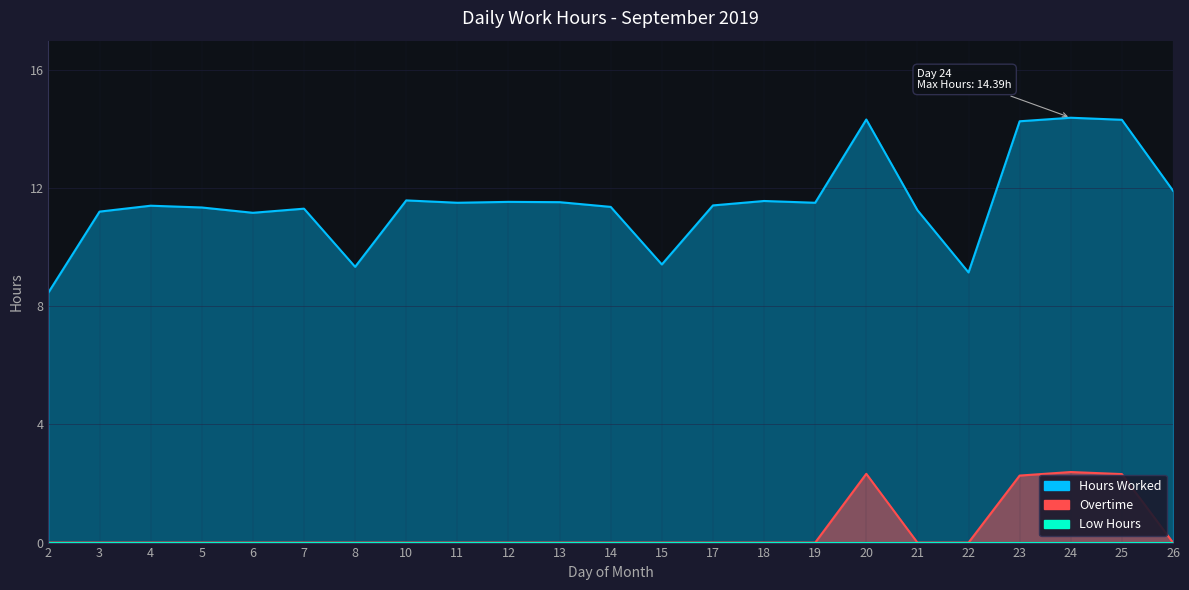

What is the difference between the maximum and minimum values in the Overtime series?

2.4